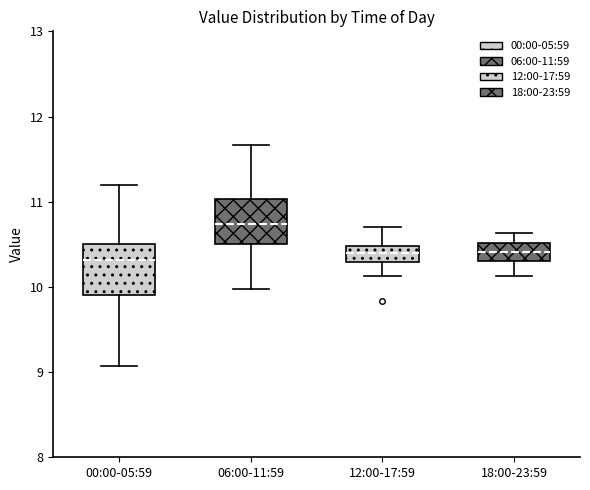

Where does the upper whisker of the box for 06:00-11:59 end on the y-axis? The values are not printed on the chart, so give them approximately, as read against the axis.

11.7